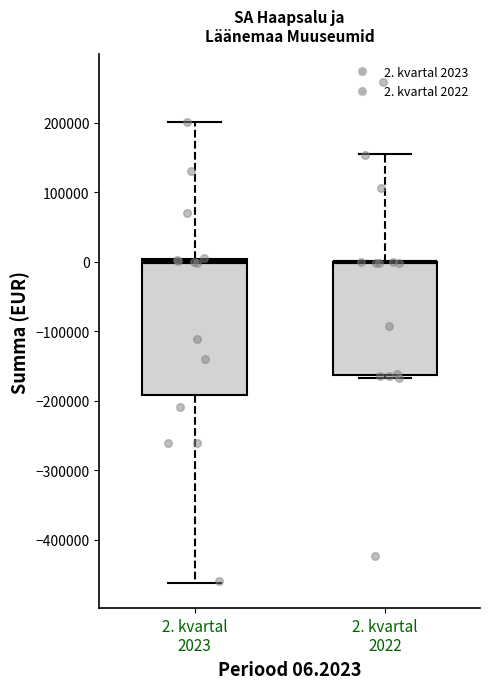

Which box is the tallest, from its lower edge to its upper edge?

2. kvartal 2023